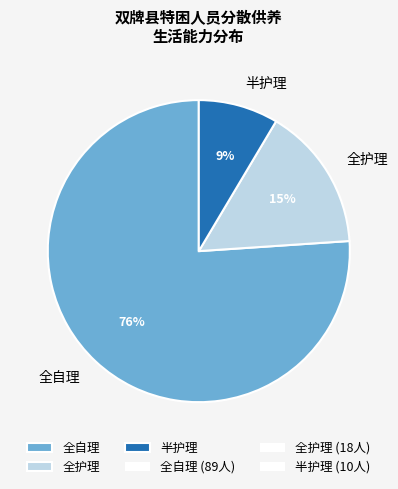

Which has a higher value, 全自理 or 全护理?

全自理